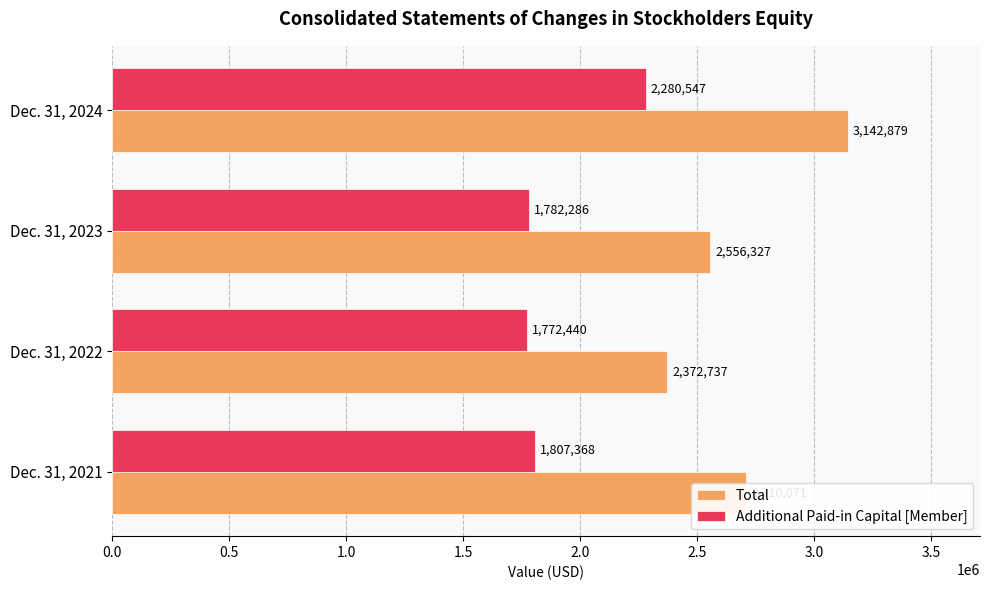

What is the average value of the Additional Paid-in Capital [Member] series?

1910660